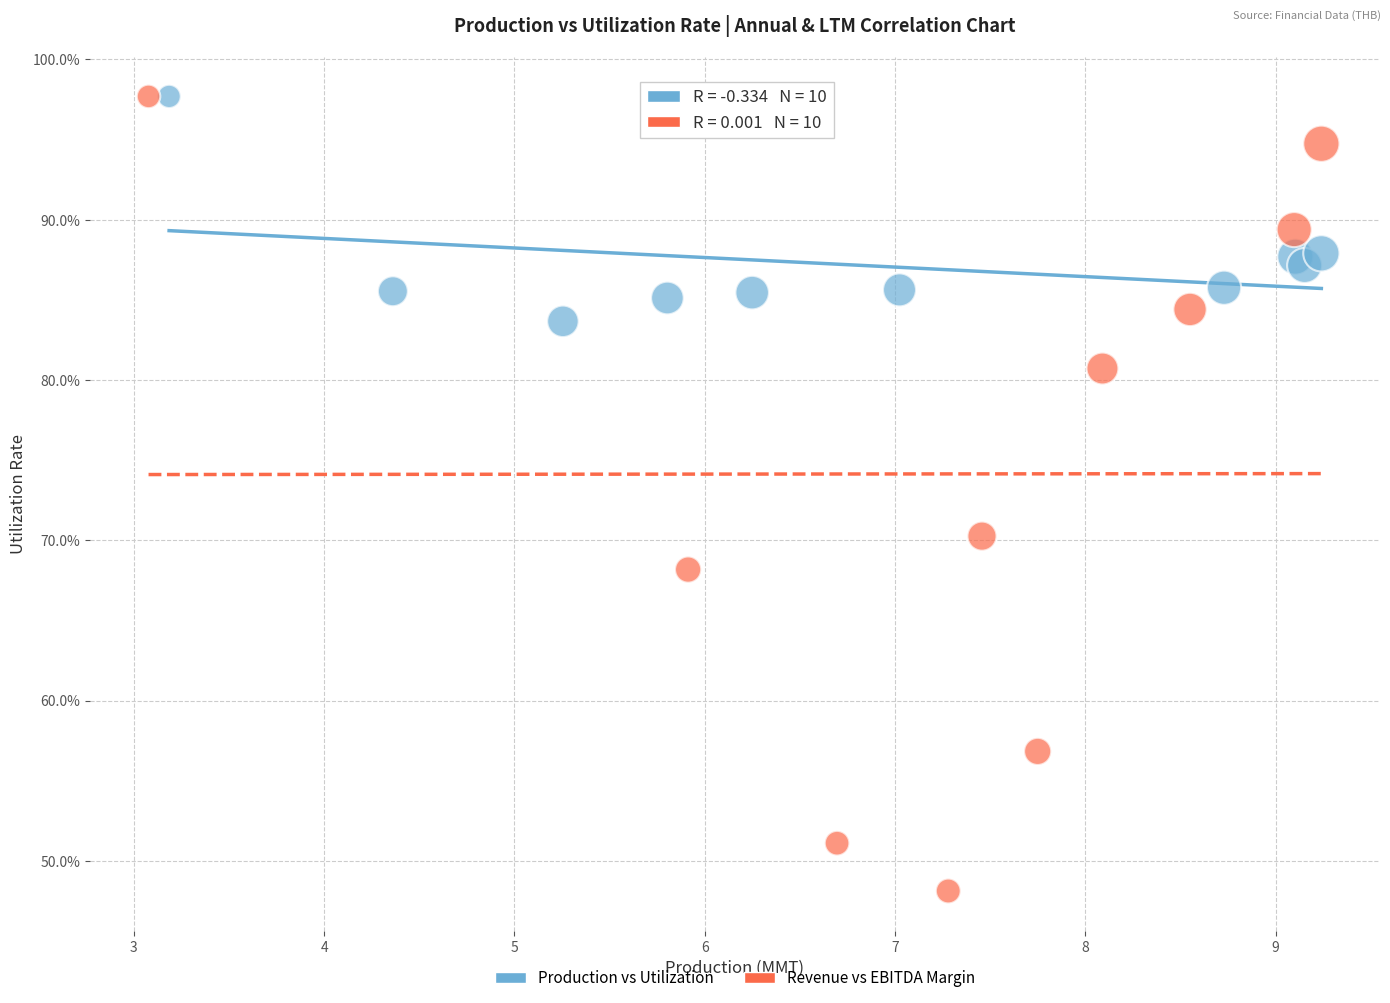

What are all the series names shown in the legend?

Production vs Utilization, Revenue vs EBITDA Margin